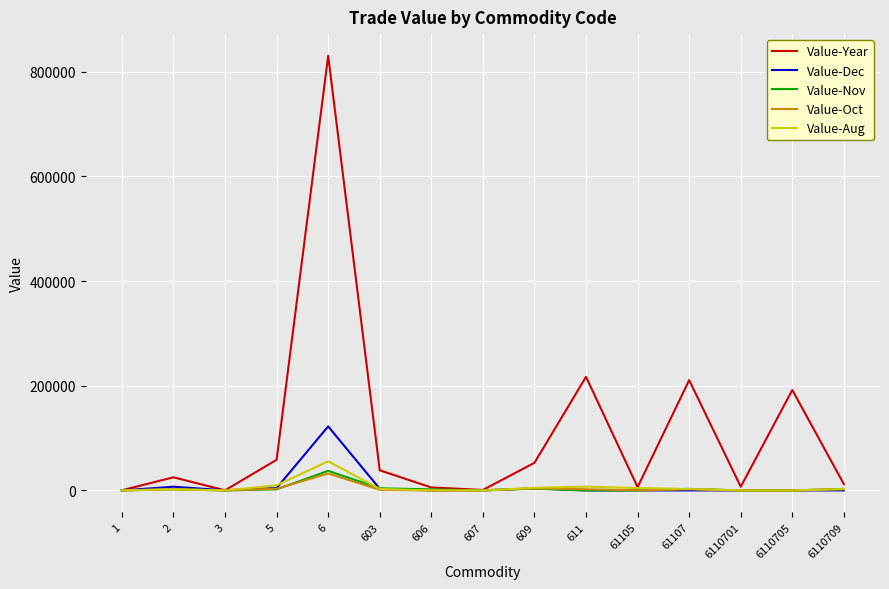

At how many categories does at least one series exceed 529400?

1